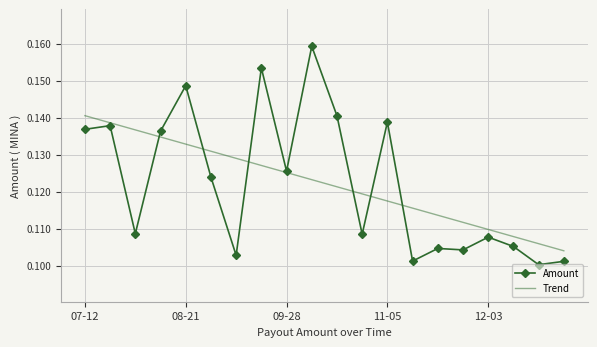

Rank the series by their maximum value, from highest to lowest.

Amount, Trend